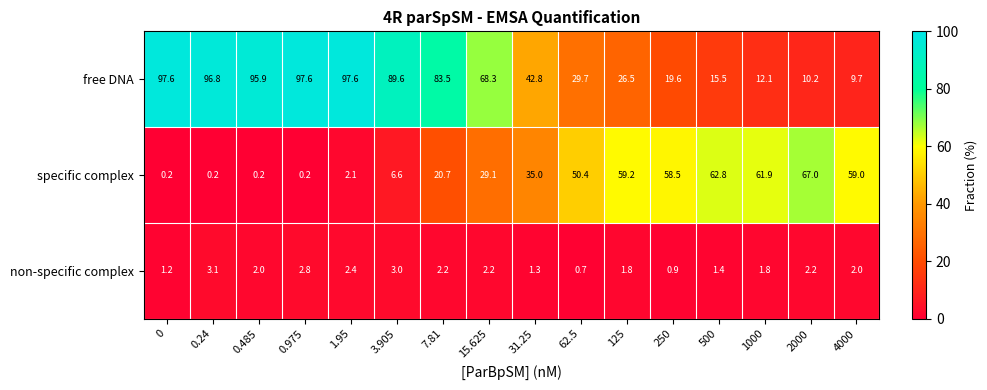

How many categories are shown in the chart?

16